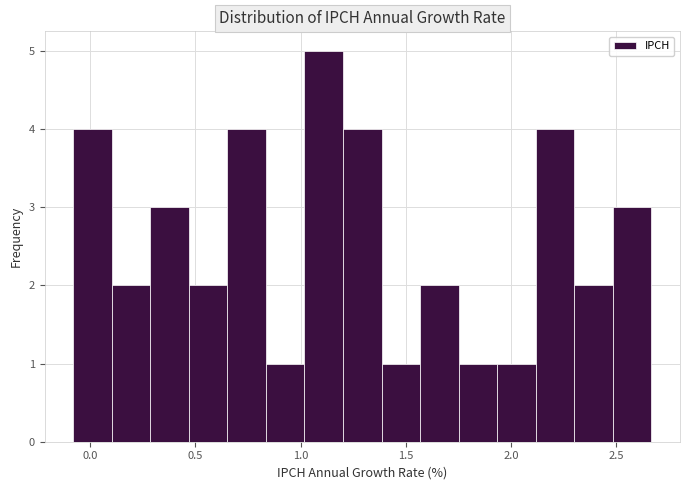

Around what value on the x-axis is the tallest bar? Give the approximate position of its centre, as read against the axis.

1.10